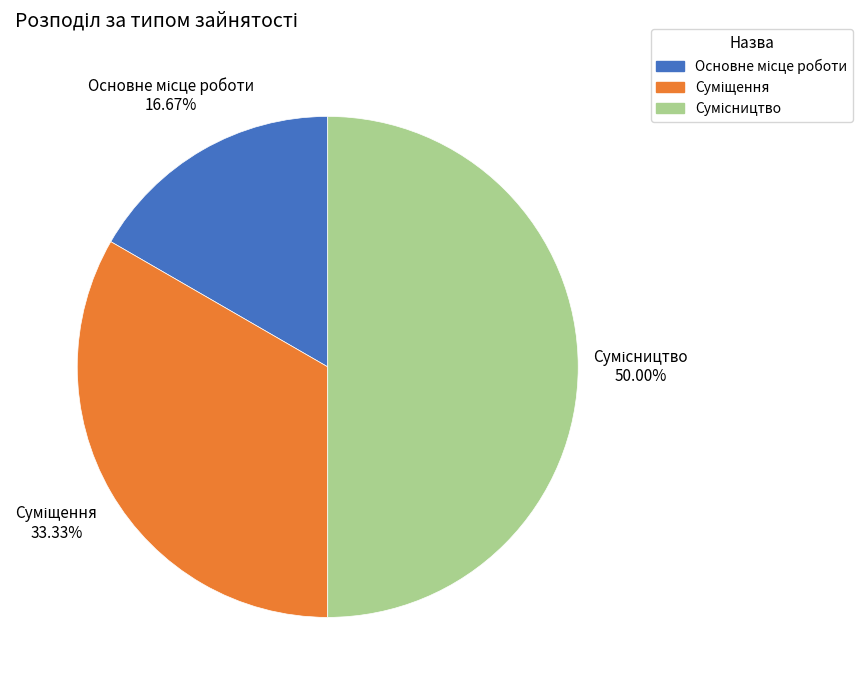

To the nearest percent, what portion does Суміщення represent?

33%